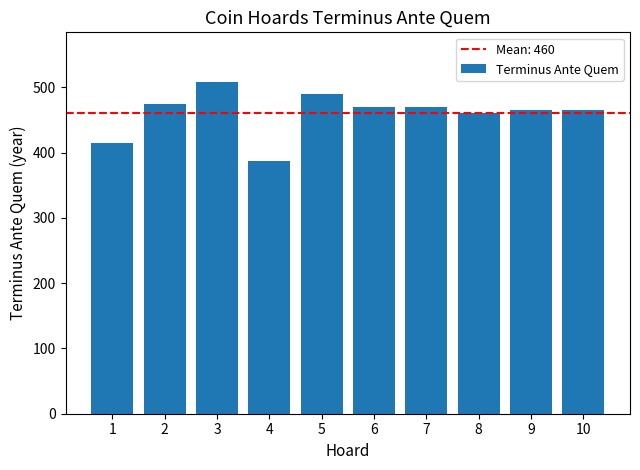

How many bars are there in total?

10